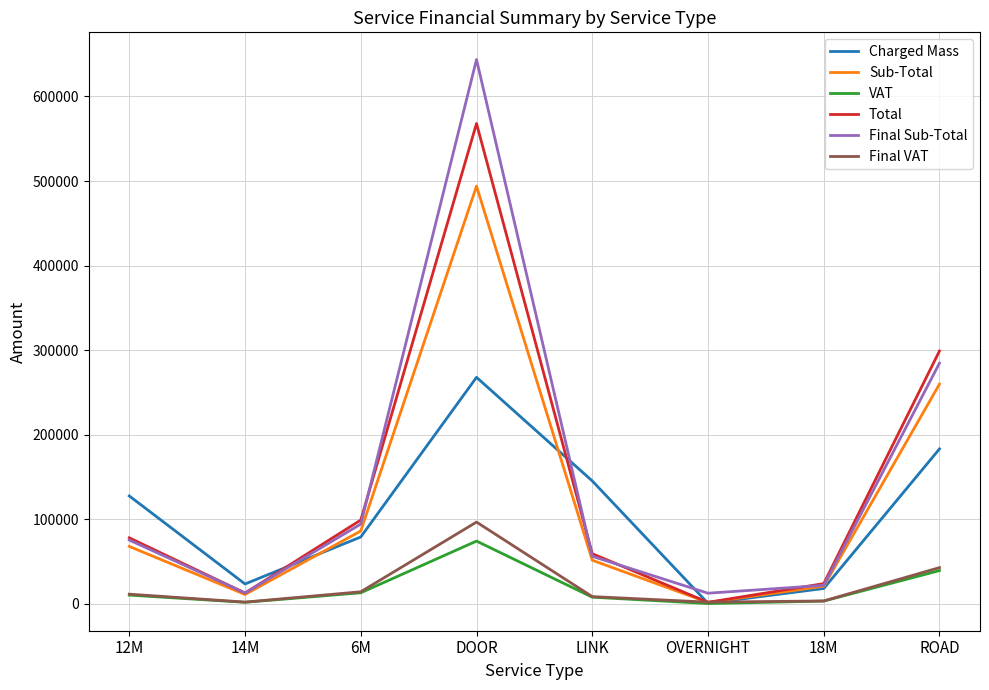

At which category is the sum across all series the highest?

DOOR